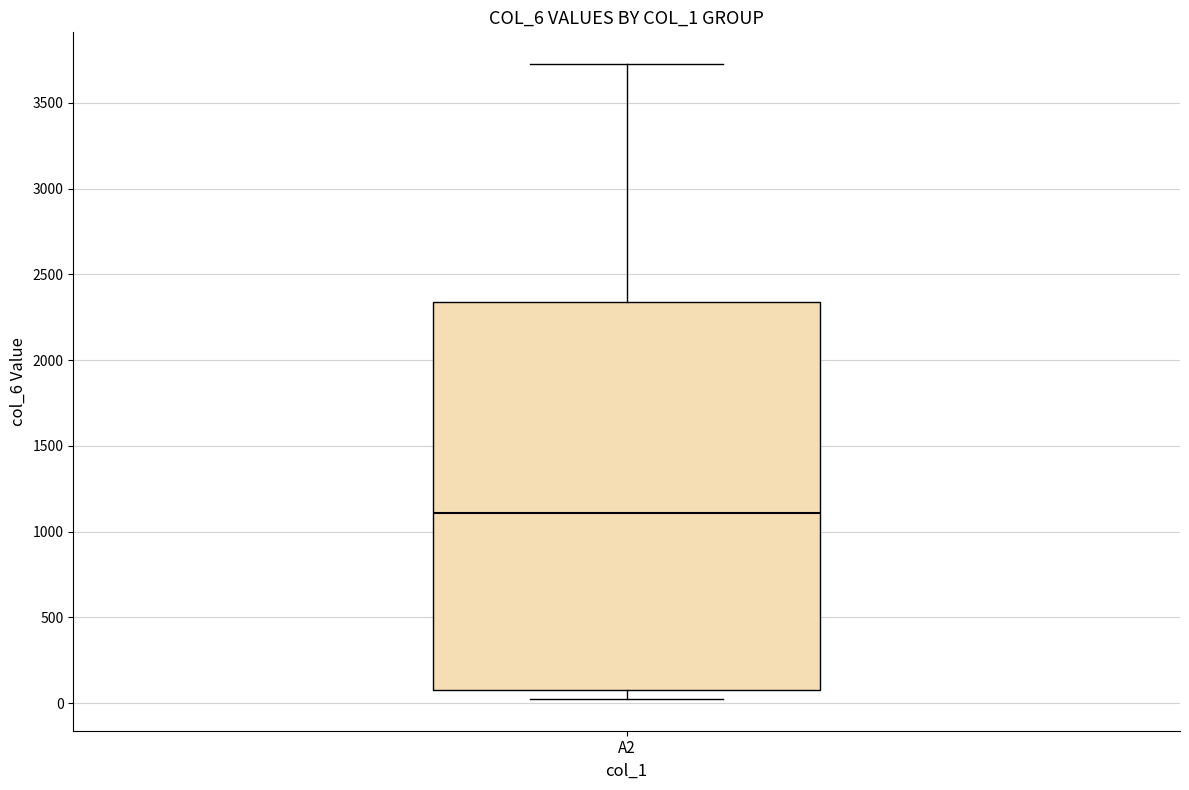

Where does the upper whisker of the box for A2 end on the y-axis? The values are not printed on the chart, so give them approximately, as read against the axis.

3750